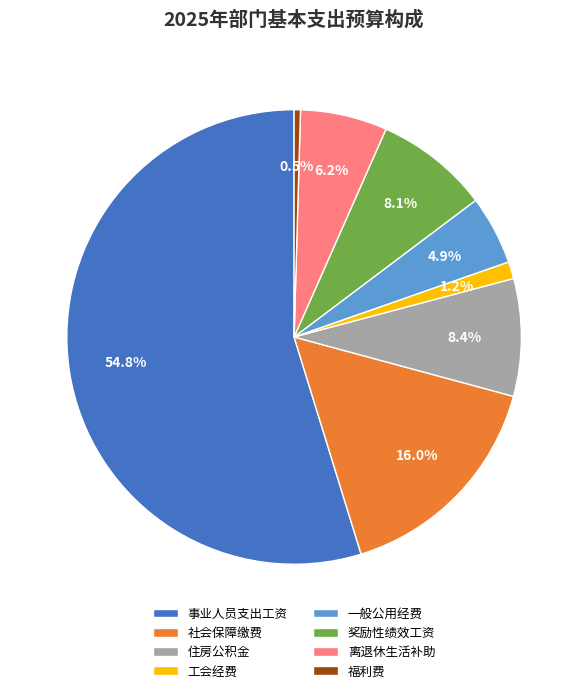

How many segments does this pie chart have?

8